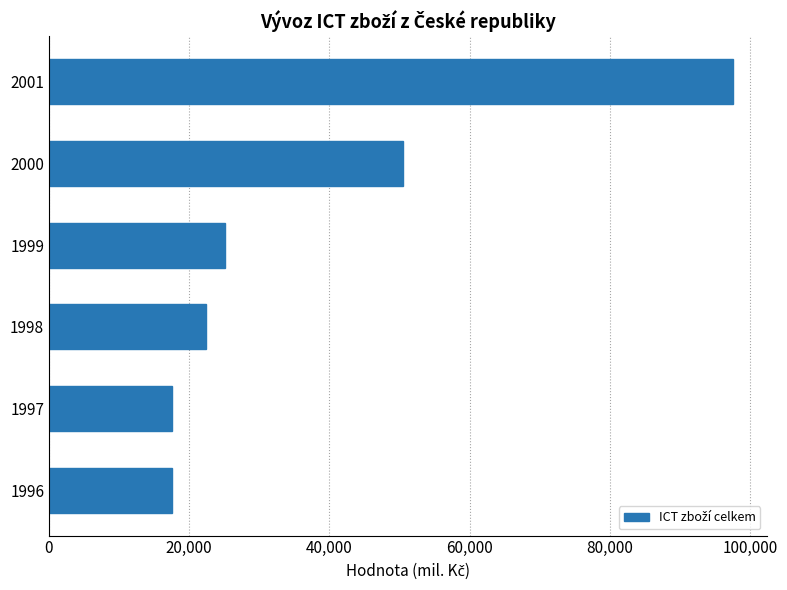

What is the change in value from 1999 to 2000?

+25341.8